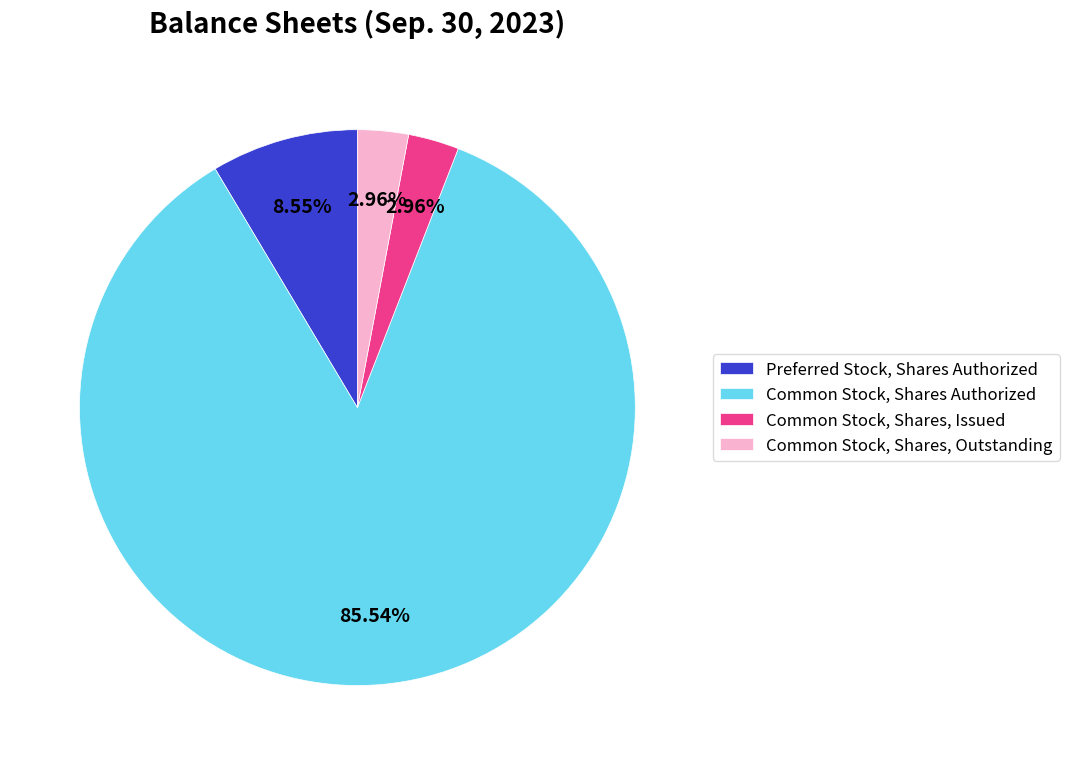

Is it true that Common Stock, Shares, Issued is 16% of the pie?

False